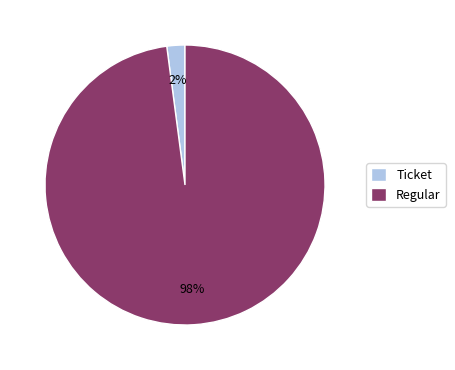

What is the smallest slice in the pie chart?

Ticket